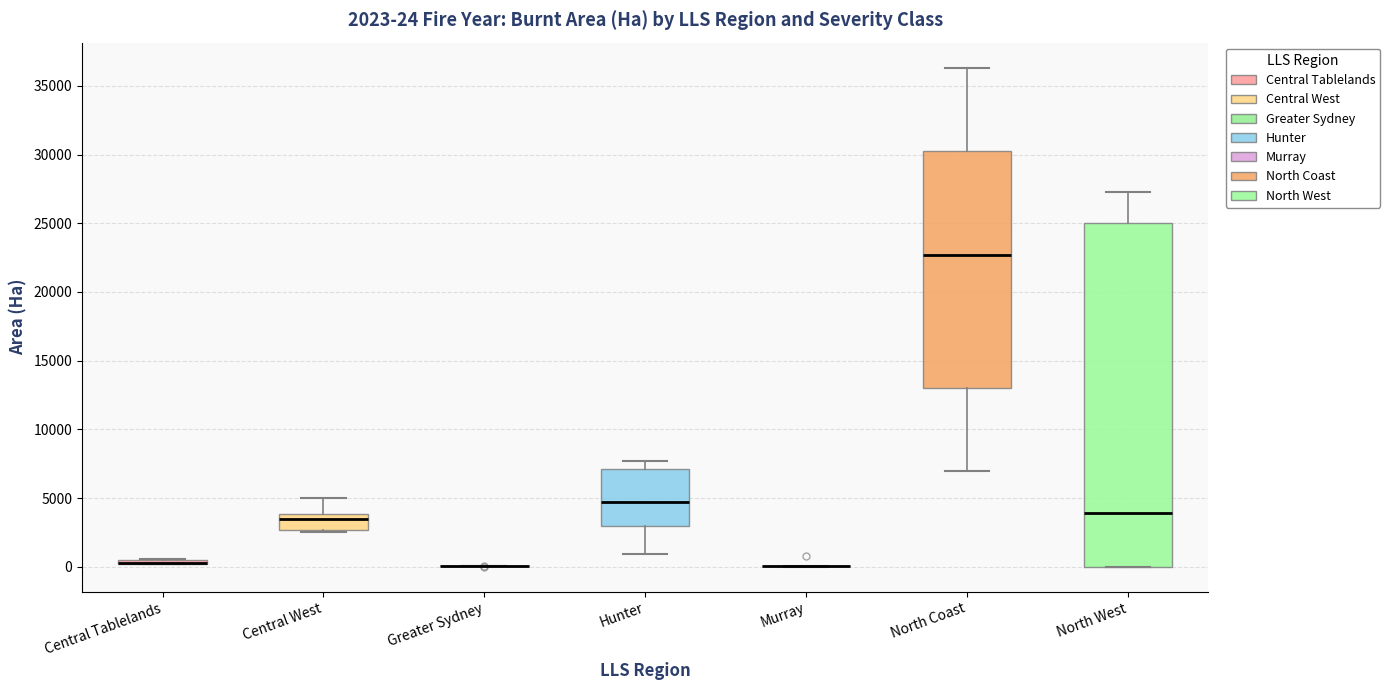

Which box is the tallest, from its lower edge to its upper edge?

North West